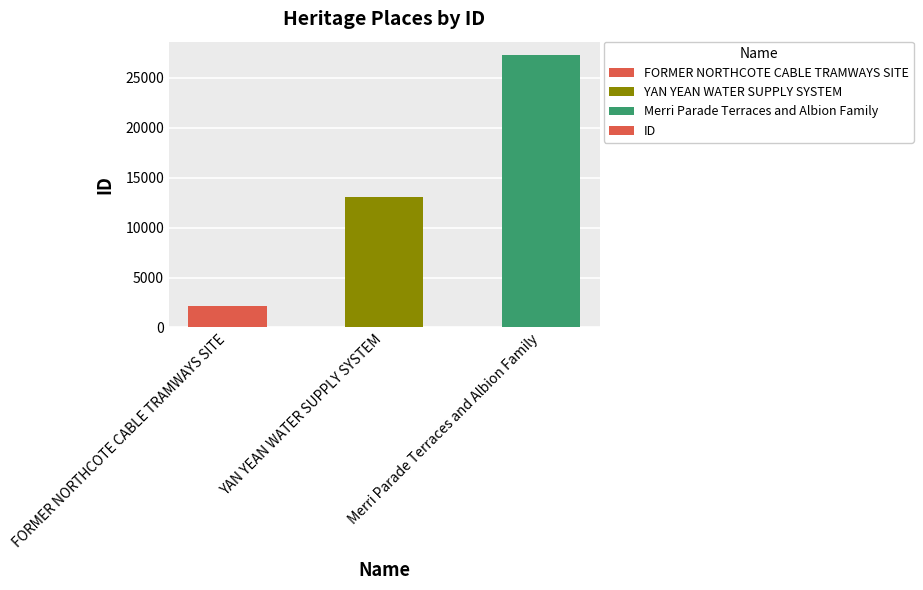

Which has a higher value, YAN YEAN WATER SUPPLY SYSTEM or Merri Parade Terraces and Albion Family?

Merri Parade Terraces and Albion Family